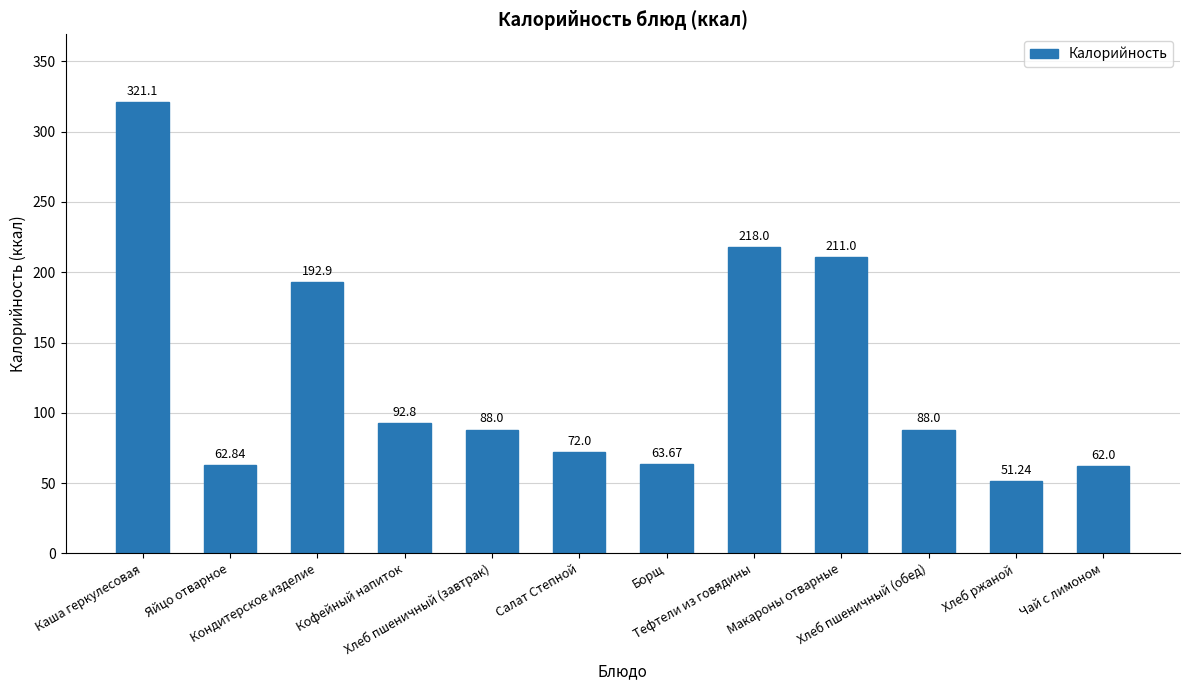

How many data points does each series have?

12